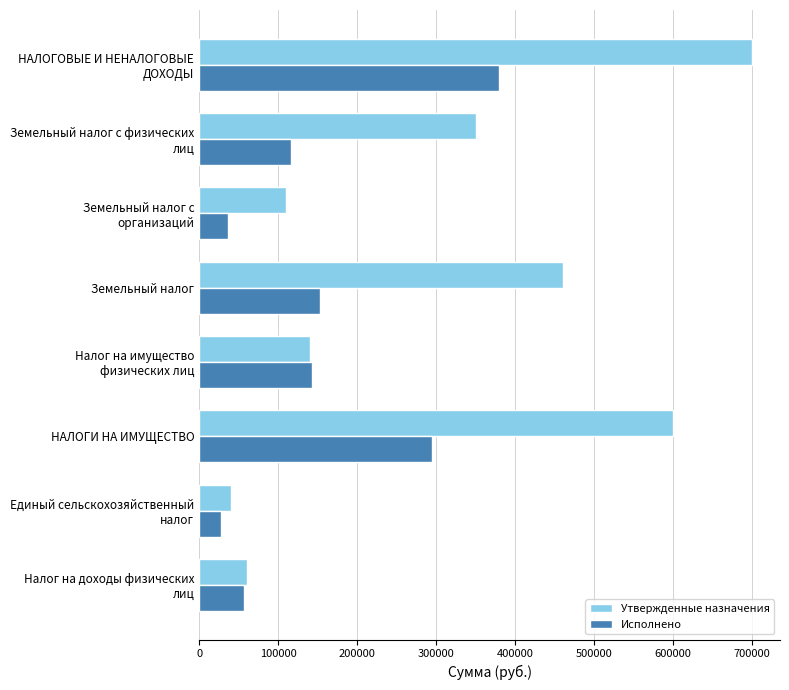

What is the maximum value for Утвержденные назначения?

700000.0